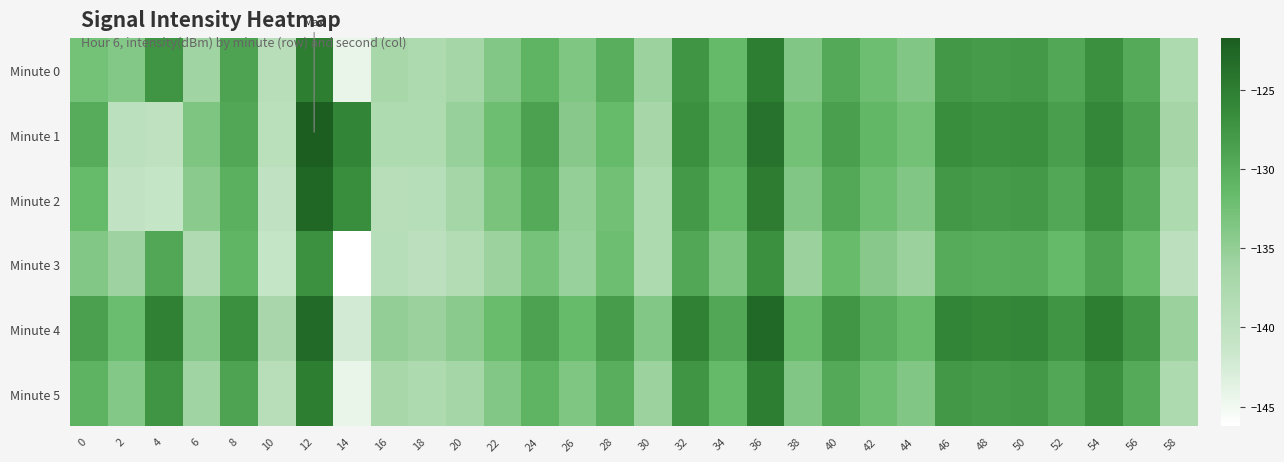

Which series has the largest total across all categories?

Minute 4